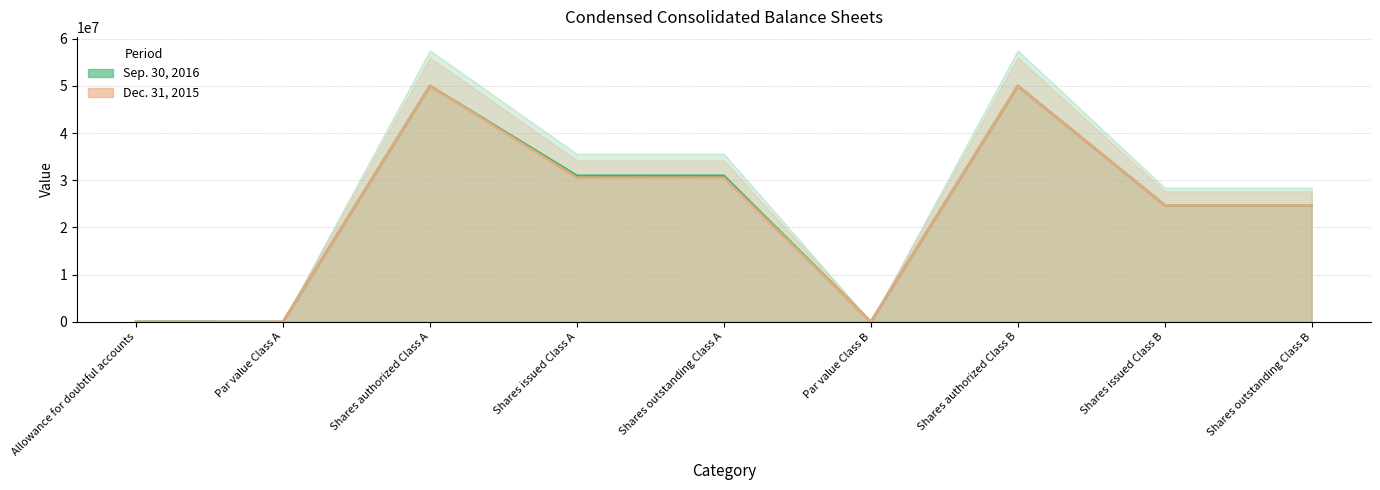

True or false: Sep. 30, 2016 and Dec. 31, 2015 cross at least once.

False